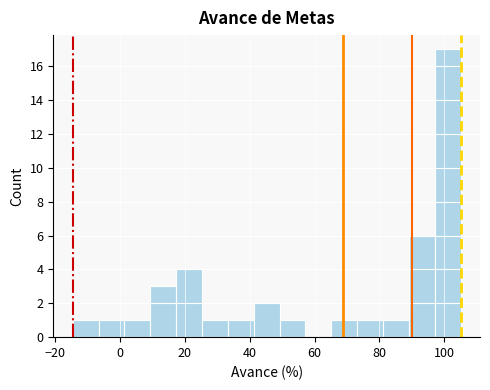

Read against the x-axis, roughly where is the centre of the tallest bar?

102